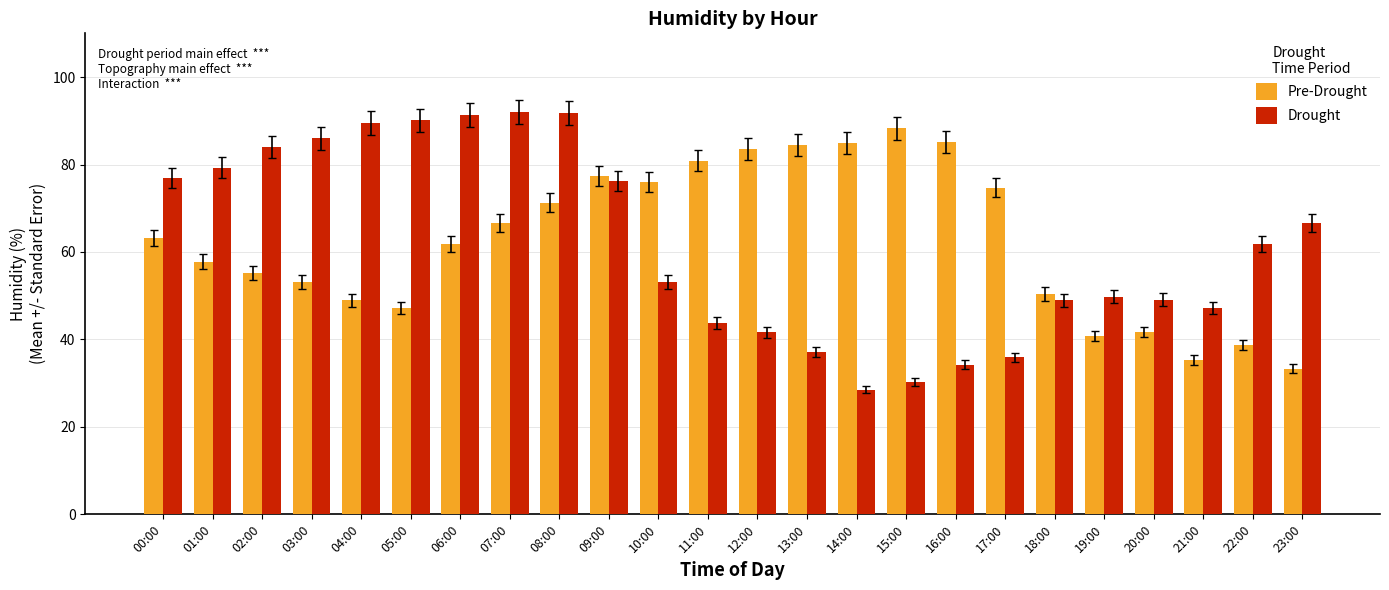

Rank the series by their maximum value, from lowest to highest.

Pre-Drought, Drought